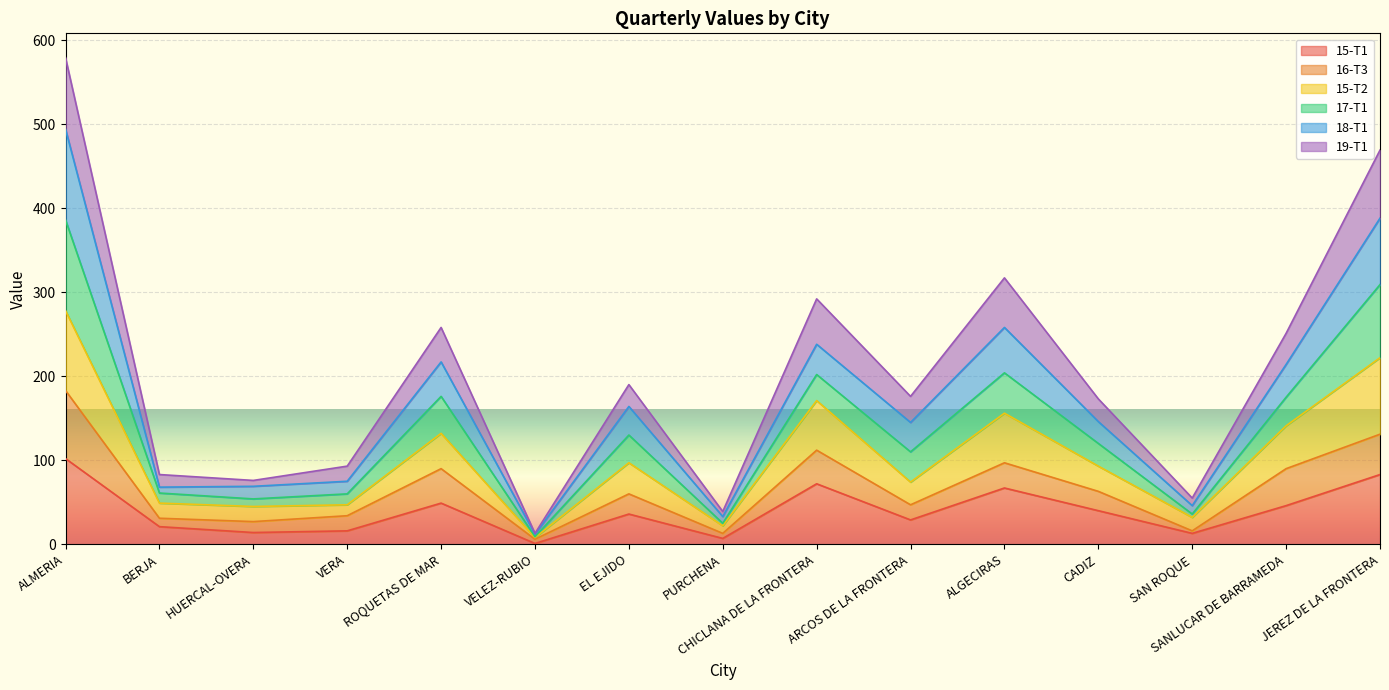

True or false: 18-T1 has a value of 82 at ALGECIRAS.

False